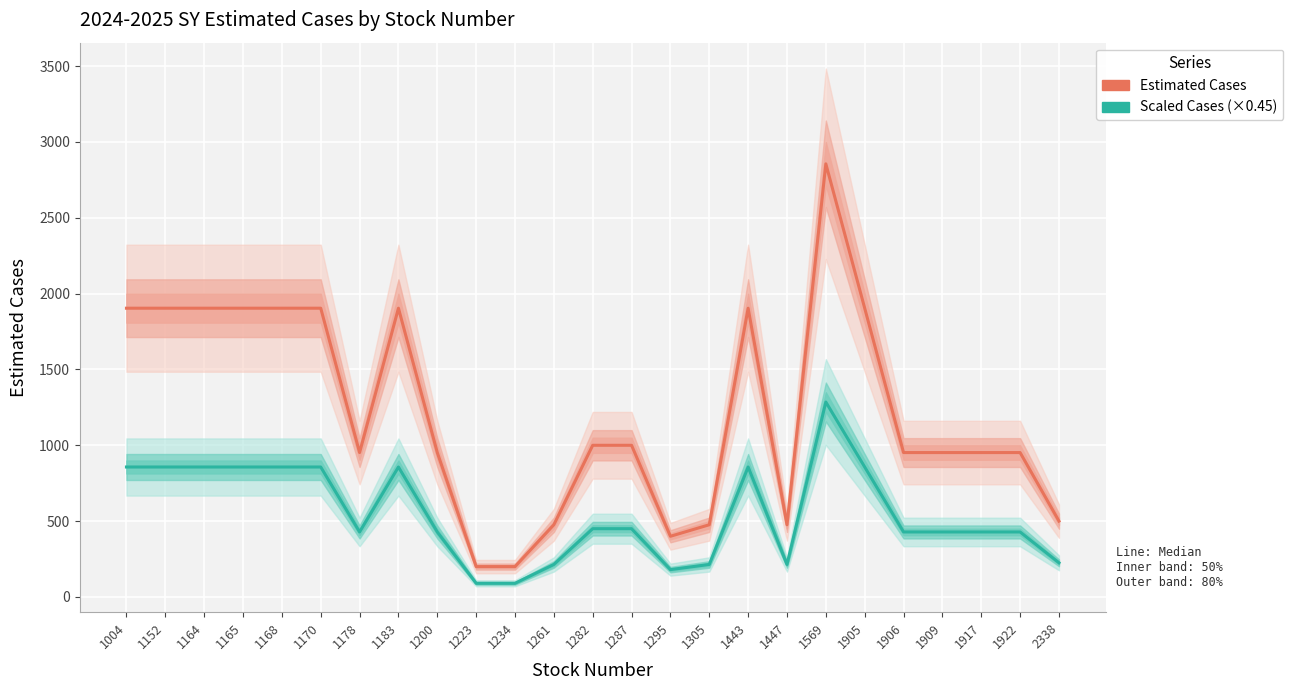

What is the difference between the maximum and second lowest values in the Estimated Cases series?

2656.0